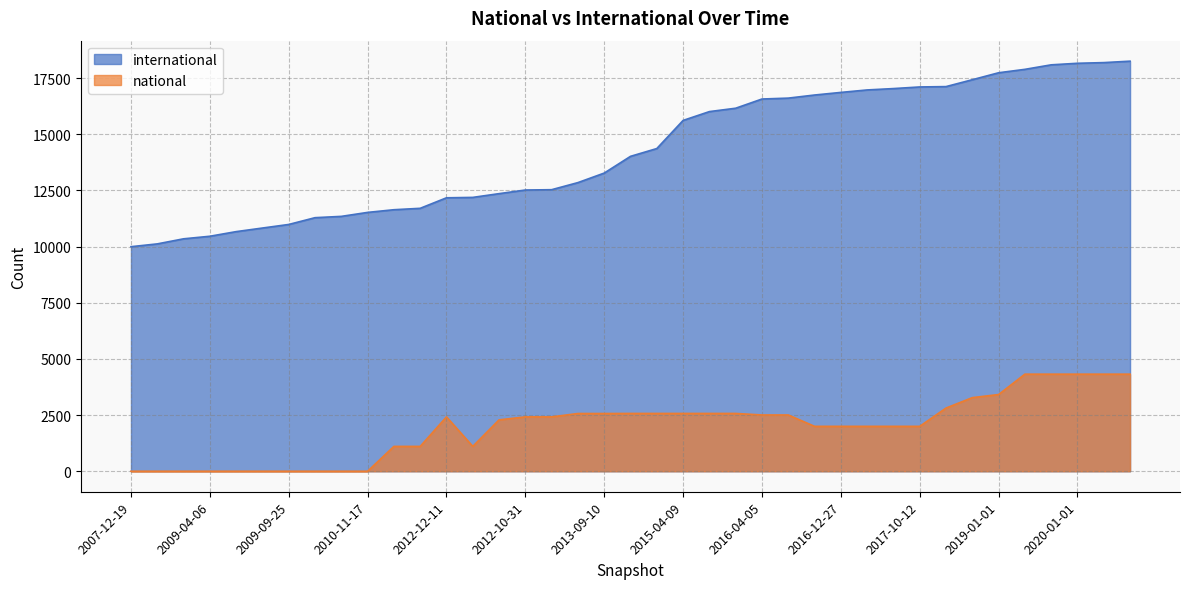

What position from the left is 2008-10-10?

3